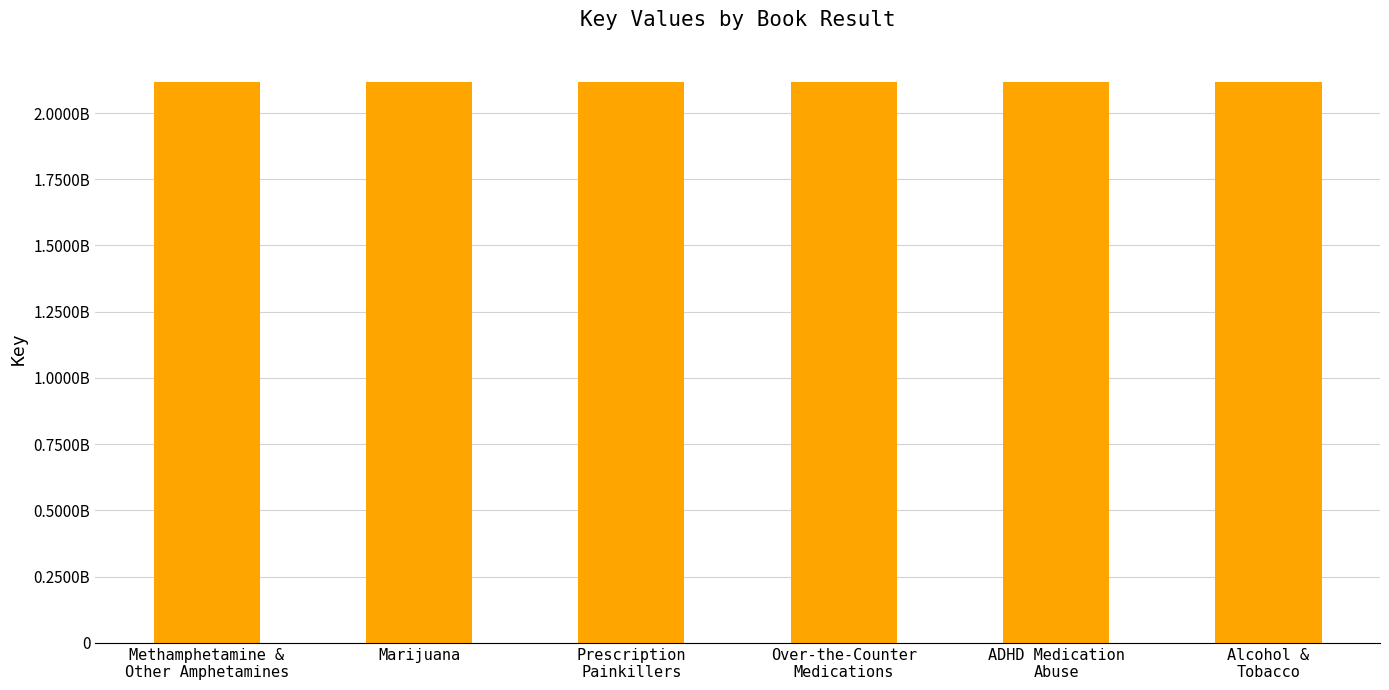

Does the chart contain any negative values?

No